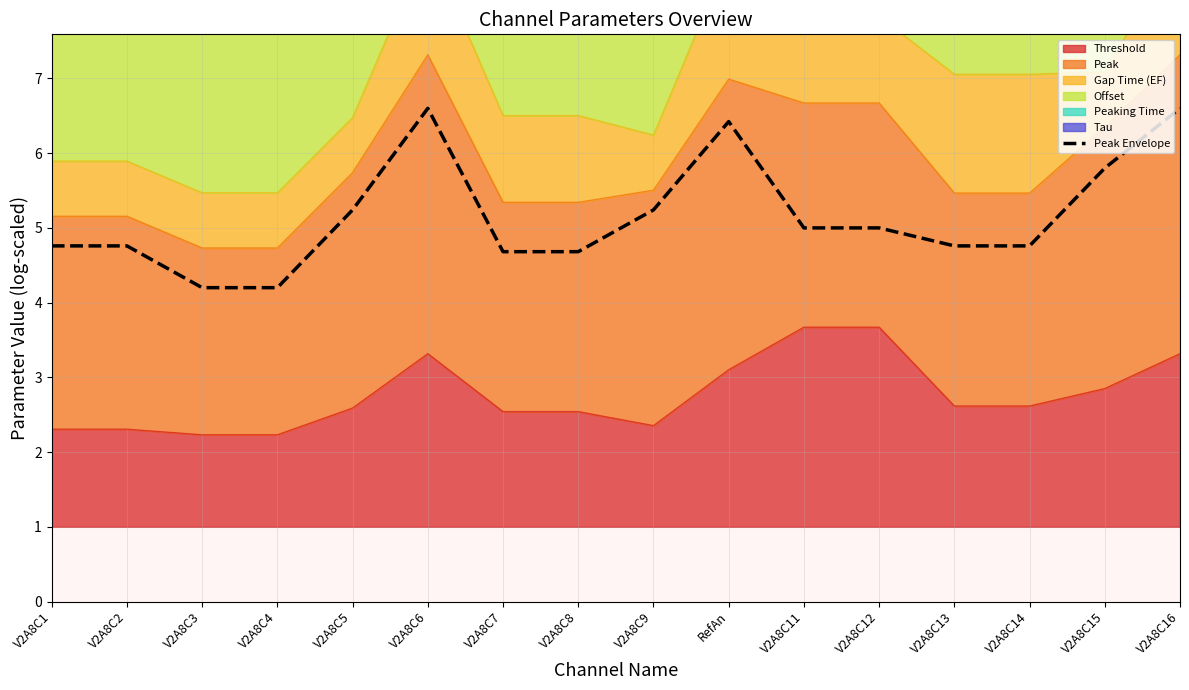

Reading left to right, list all the values displayed in this chart.

V2A8C1=4.8	V2A8C2=4.8	V2A8C3=4.2	V2A8C4=4.2	V2A8C5=5.2	V2A8C6=6.6	V2A8C7=4.7	V2A8C8=4.7	V2A8C9=5.2	RefAn=6.4	V2A8C11=5.0	V2A8C12=5.0	V2A8C13=4.8	V2A8C14=4.8	V2A8C15=5.8	V2A8C16=6.6